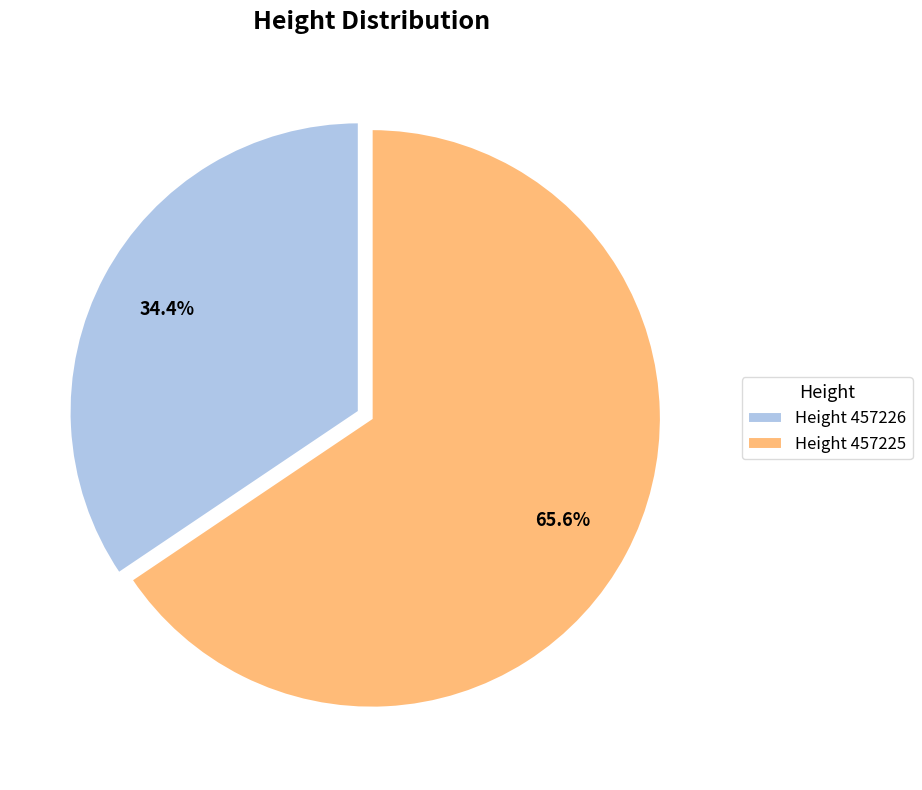

Combined, what portion of the pie is Height 457225 and Height 457226?

100.0%